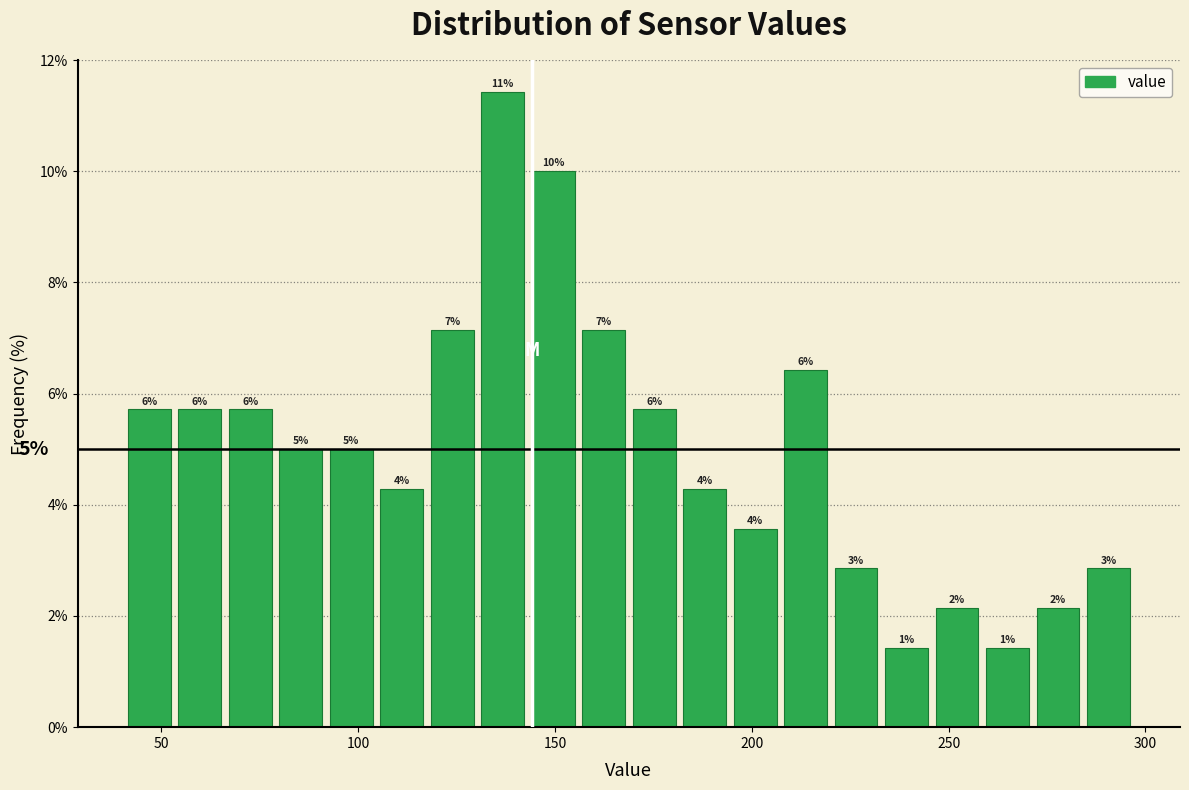

Read against the x-axis, roughly where is the centre of the tallest bar?

135